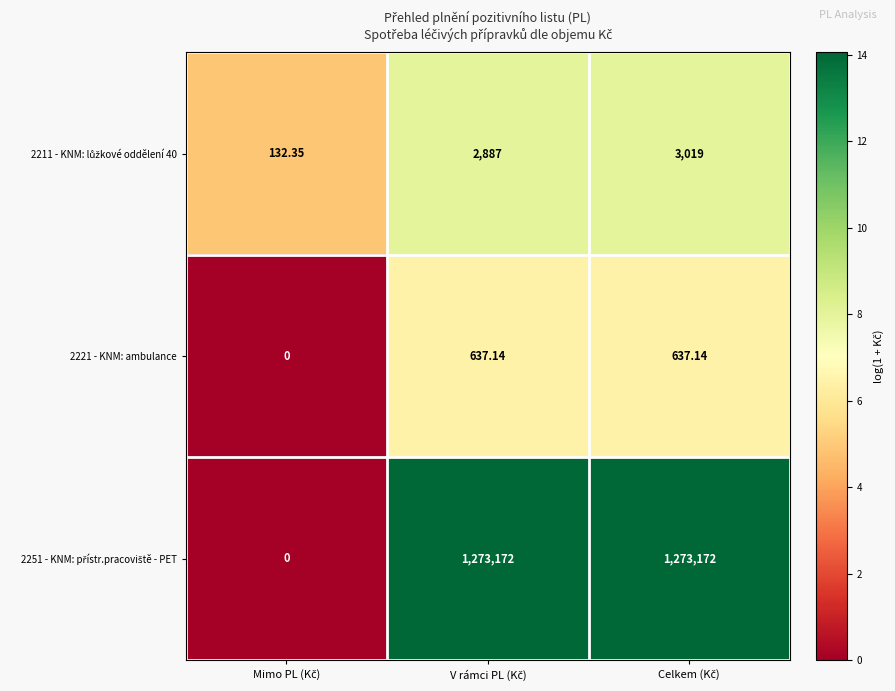

Between Mimo PL (Kč) and V rámci PL (Kč), which series saw the biggest shift?

2251 - KNM: přístr.pracoviště - PET